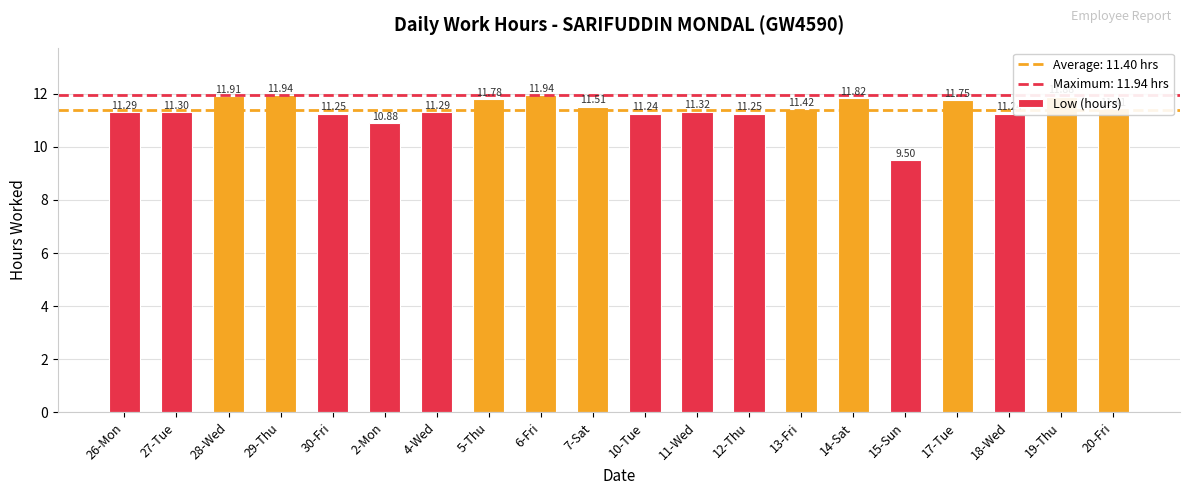

What is the sum of the values at 15-Sun and 27-Tue?

20.8